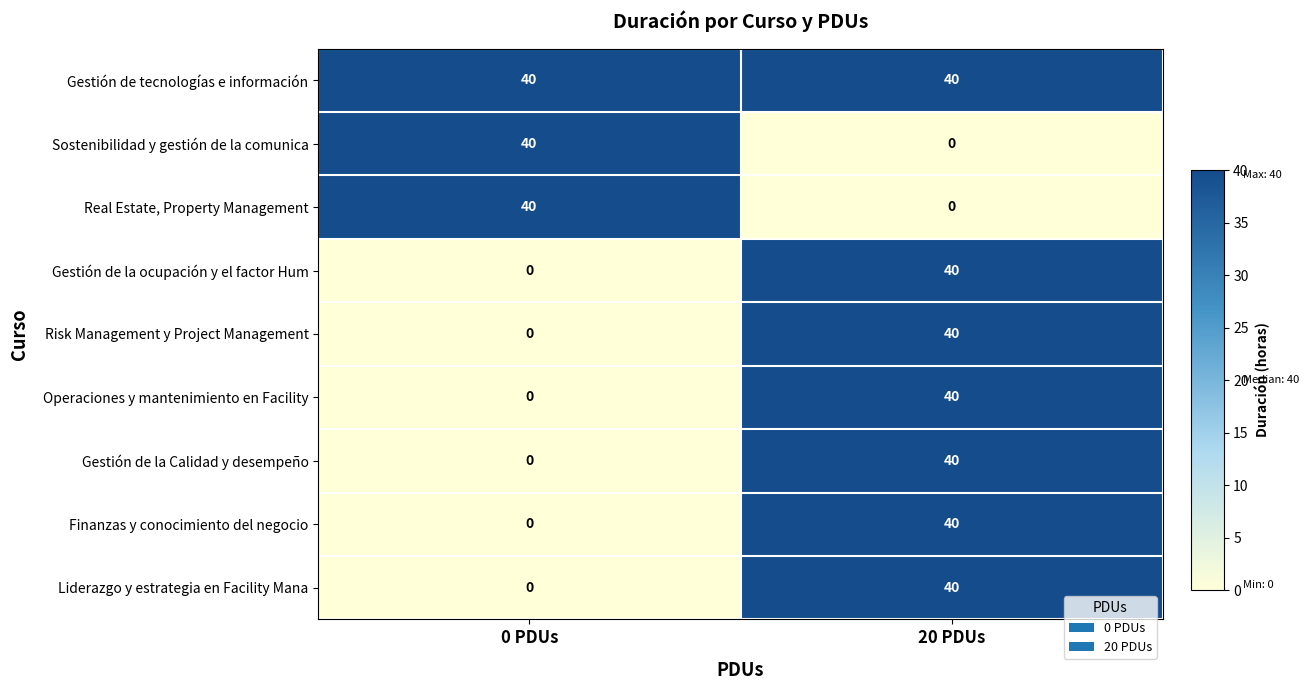

What is the spread (max minus min) of values at 0 PDUs?

40